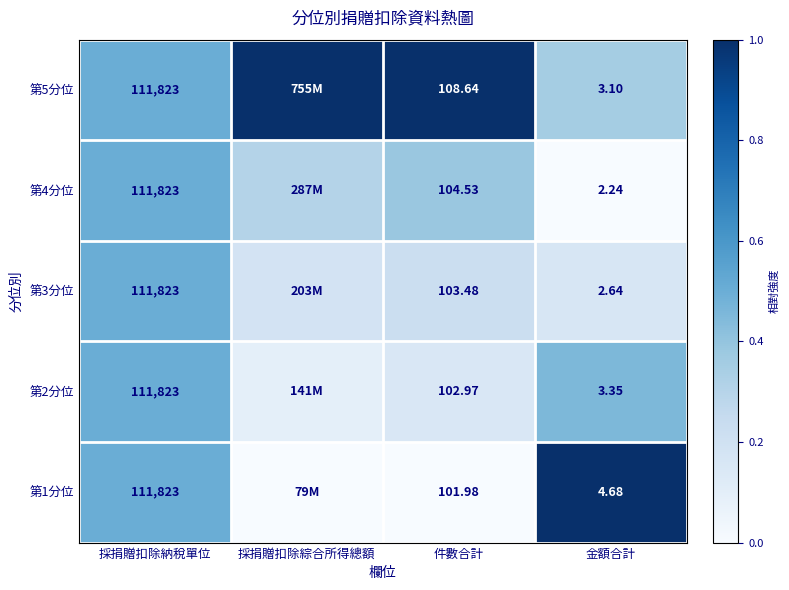

Which series has the largest total across all categories?

第5分位